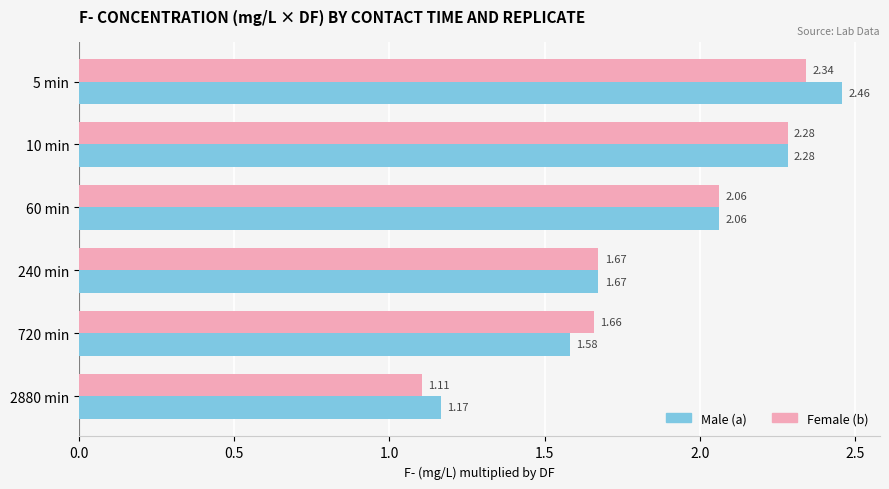

At which category is the sum across all series the highest?

5 min